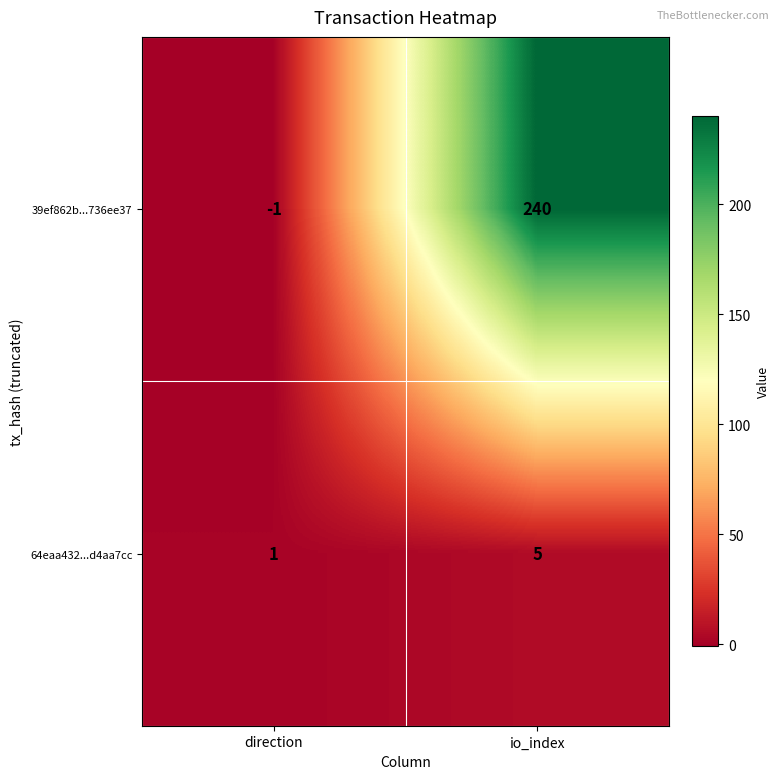

Reading right to left, list all the values displayed in this chart.

39ef862b...736ee37: 240	-1
64eaa432...d4aa7cc: 5	1